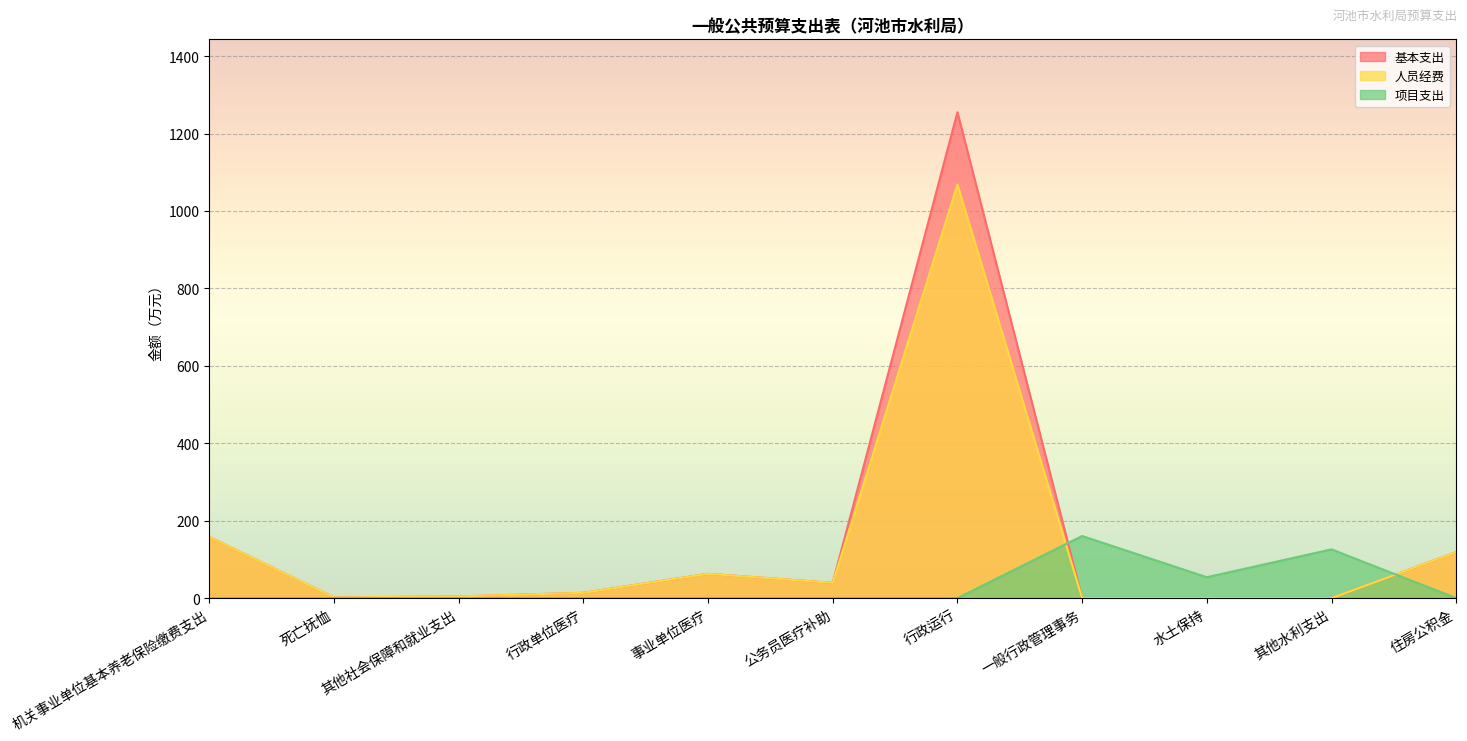

List the labels in order of 人员经费 value, smallest first.

一般行政管理事务, 水土保持, 其他水利支出, 死亡抚恤, 其他社会保障和就业支出, 行政单位医疗, 公务员医疗补助, 事业单位医疗, 住房公积金, 机关事业单位基本养老保险缴费支出, 行政运行